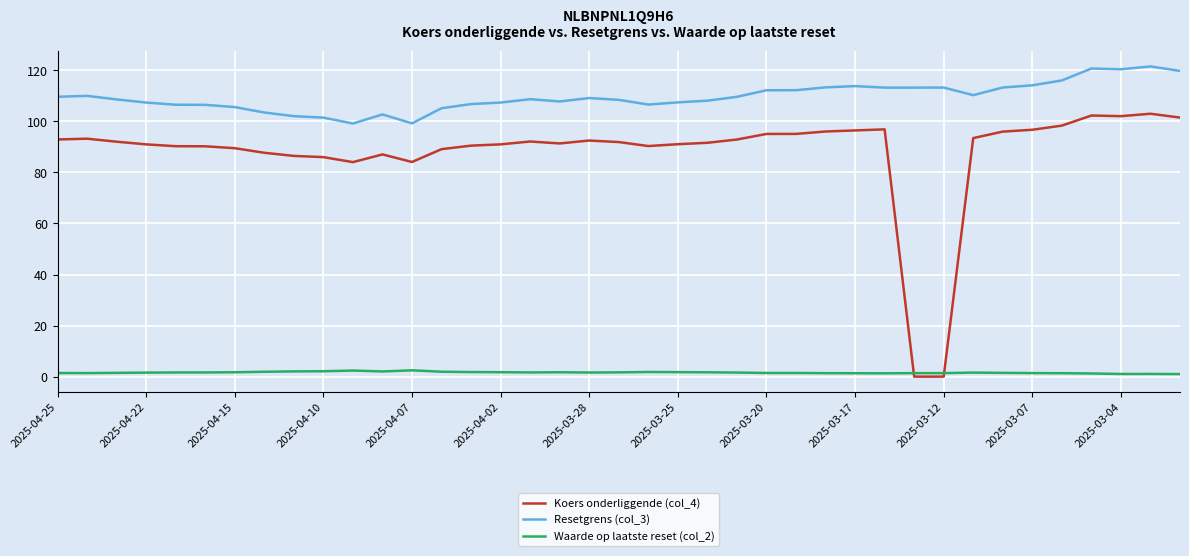

Which series has the largest total across all categories?

Resetgrens (col_3)